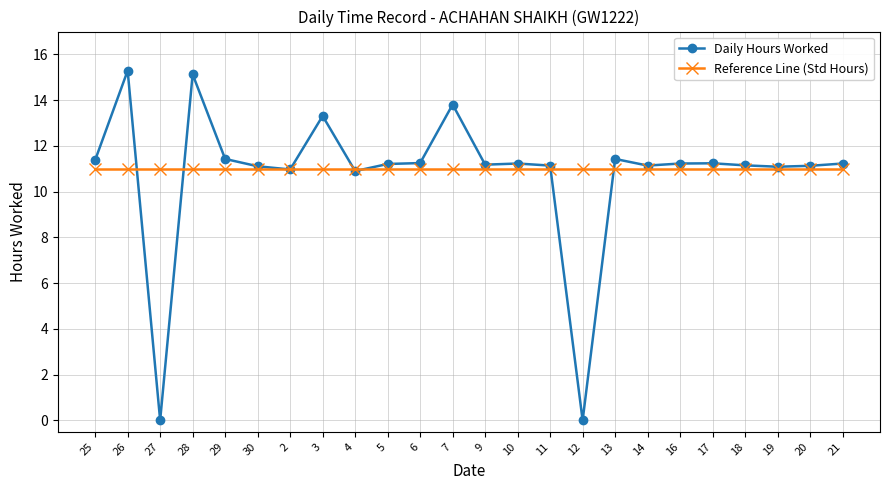

What is the label of the 12th point from the left?

7